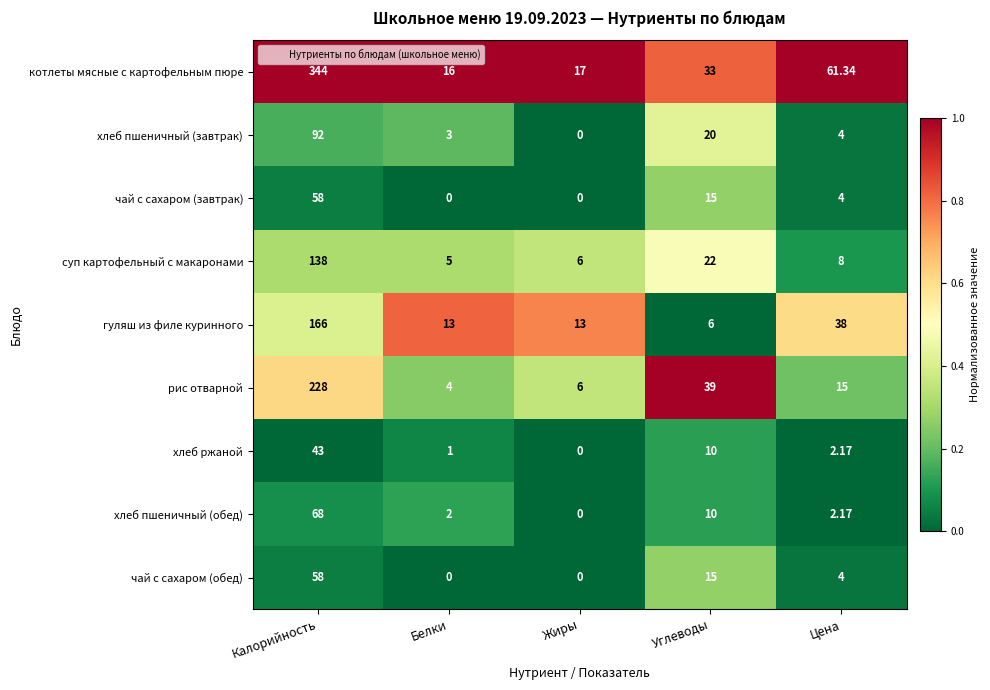

At which category is the sum across all series the highest?

Калорийность